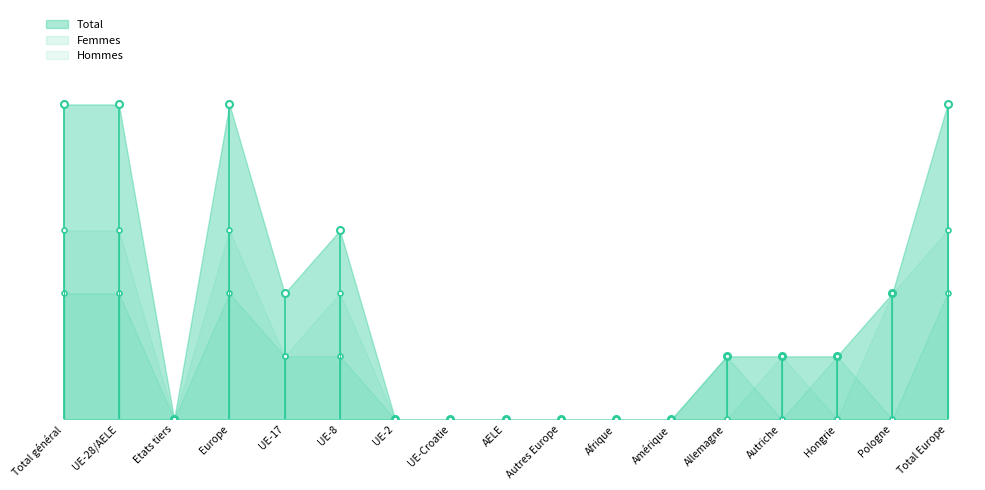

Is it true that Total equals -2 at UE-2?

False